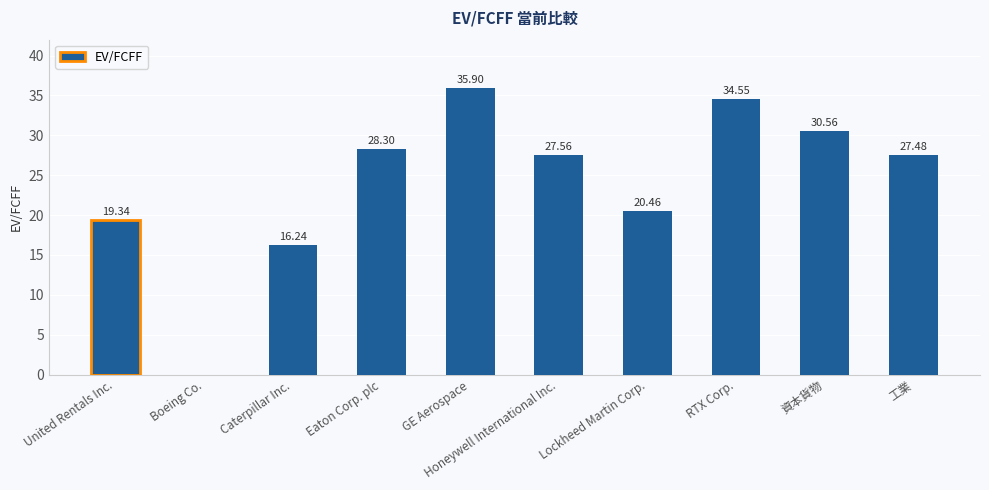

The chart shows a value of 37.1 at Honeywell International Inc.. True or false?

False